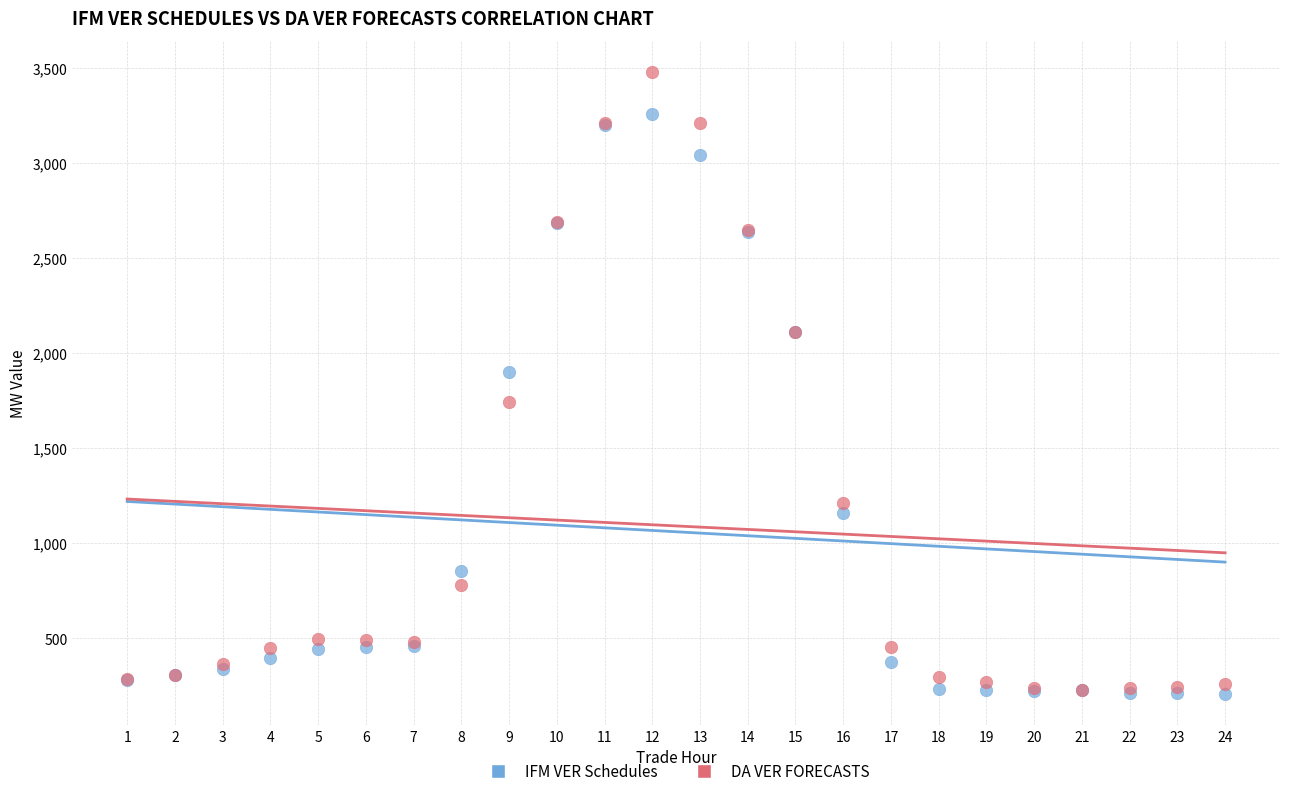

Which series has the largest Y range (max minus min)?

DA VER FORECASTS